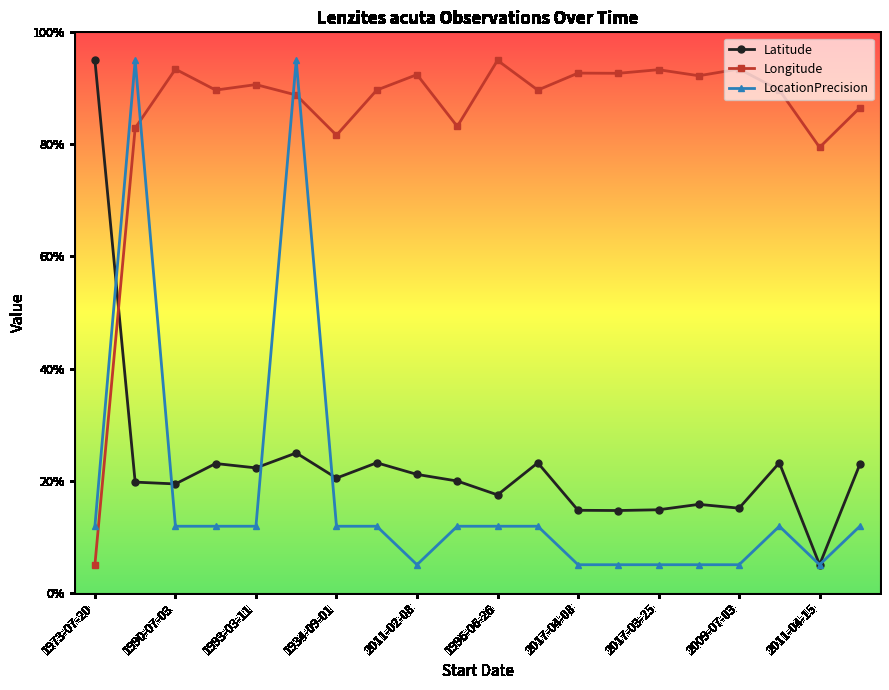

Which series ends up on top after the final intersection of Longitude and Latitude?

Longitude